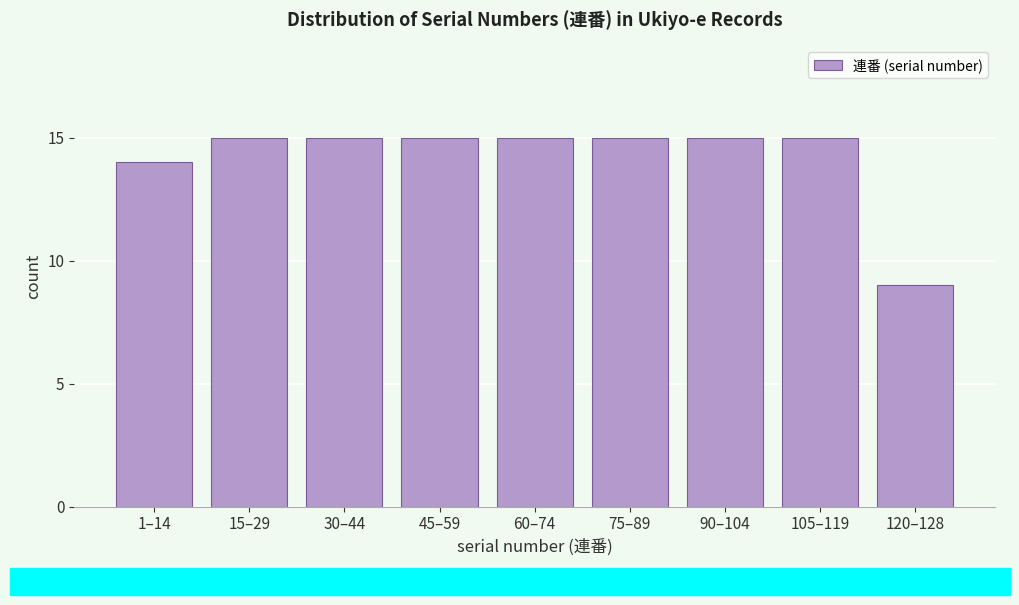

Reading left to right, transcribe all the data shown in this chart.

14	15	15	15	15	15	15	15	9